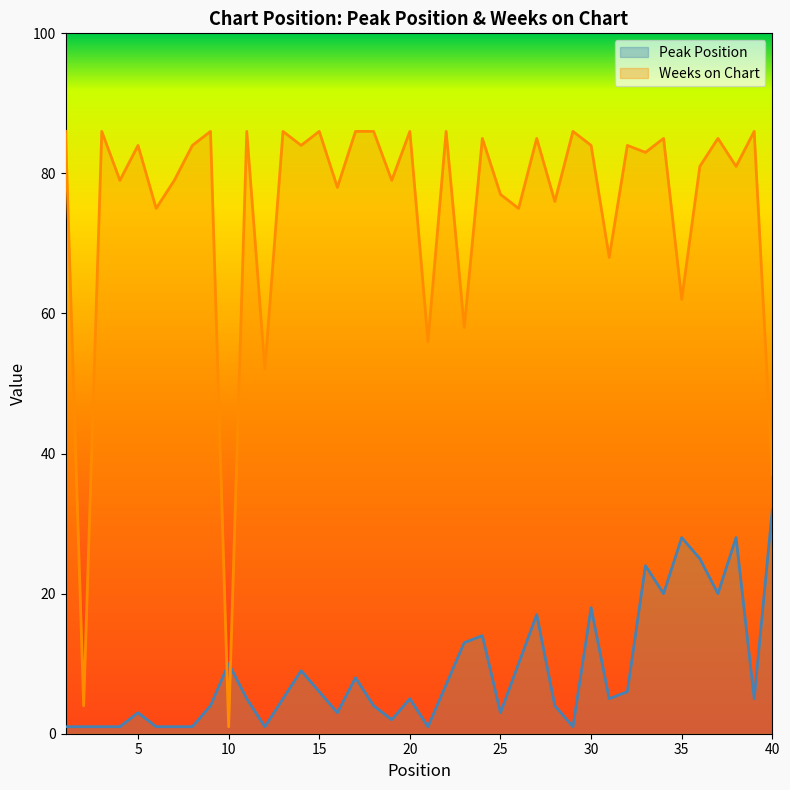

Between 28 and 34, which is larger?

34